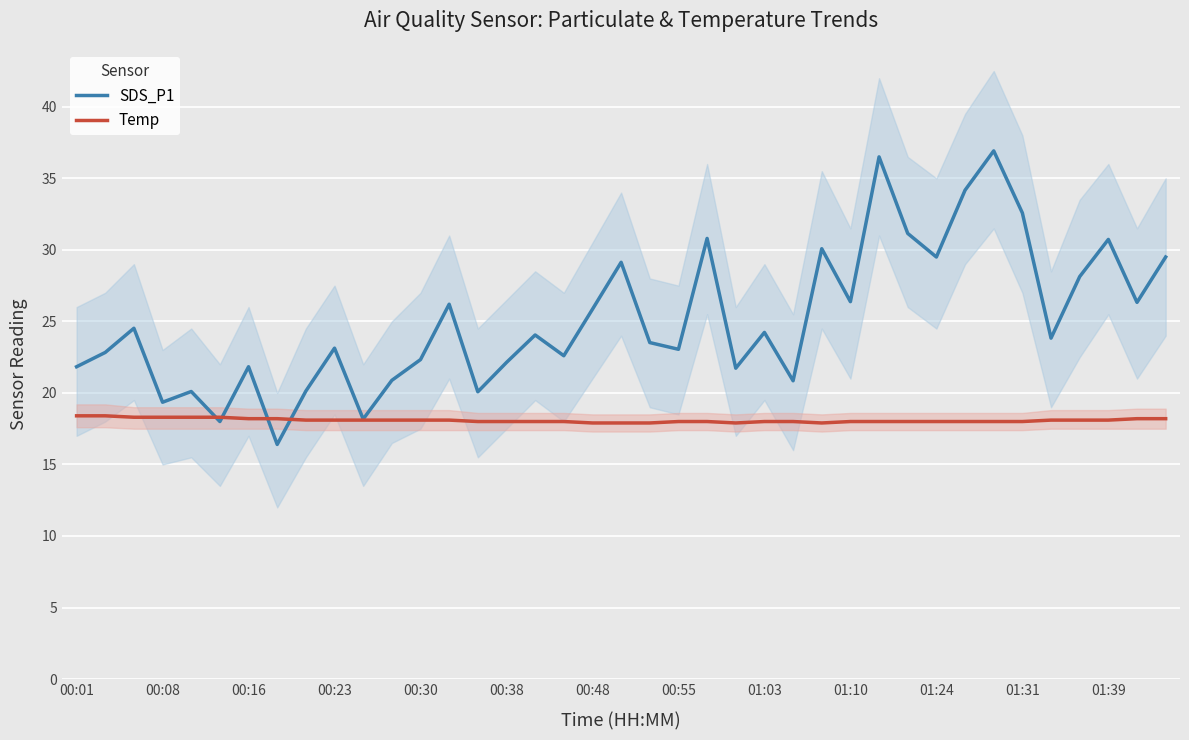

List the series in order of their overall mean, lowest first.

Temp, SDS_P1